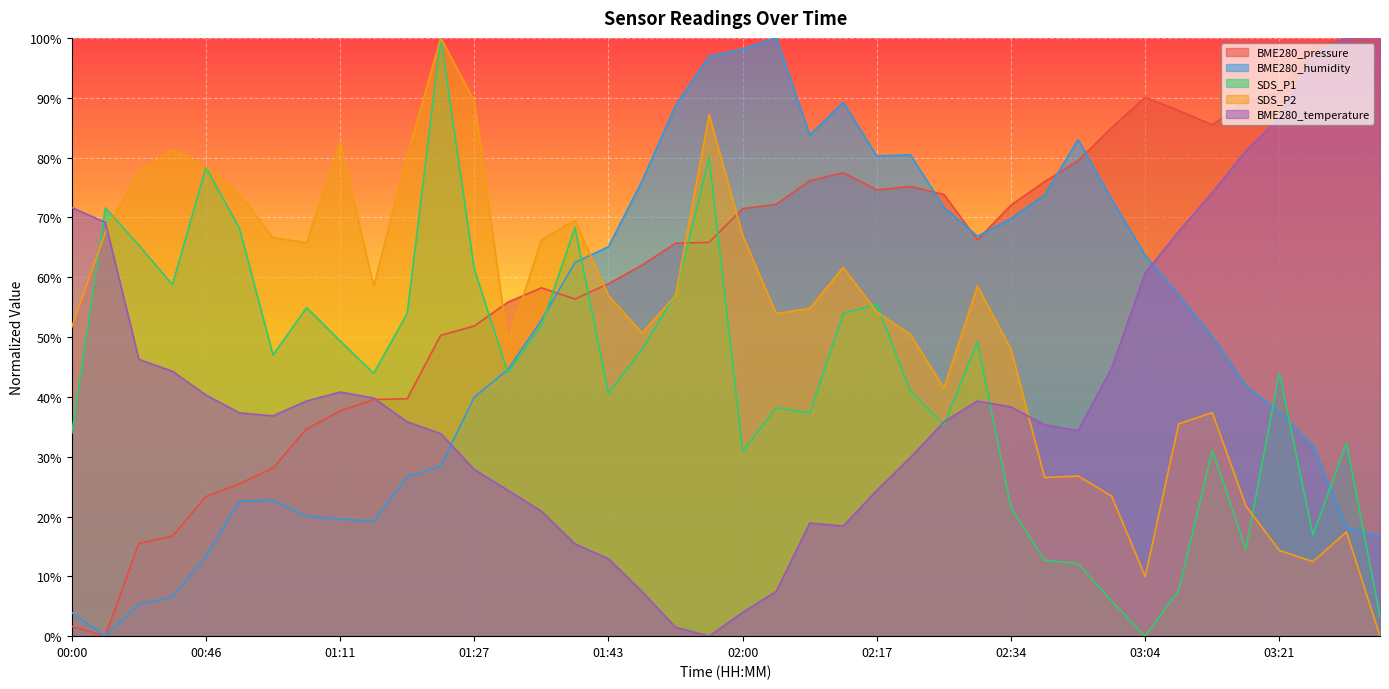

After their last crossing, which series has the higher values: BME280_pressure or SDS_P1?

BME280_pressure